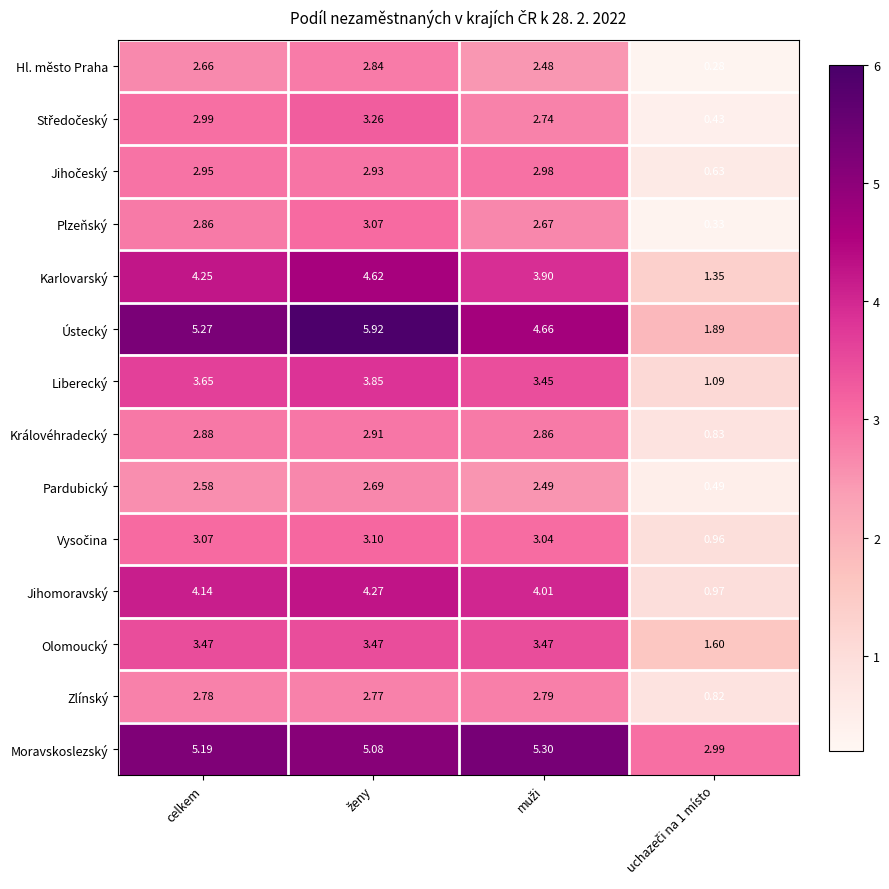

At which label does Plzeňský first exceed 2?

celkem